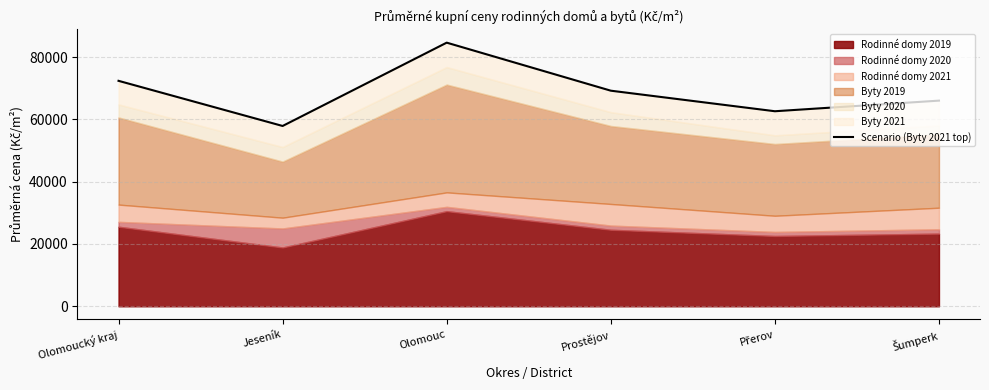

What is the difference between the values at Olomouc and Šumperk?

18608